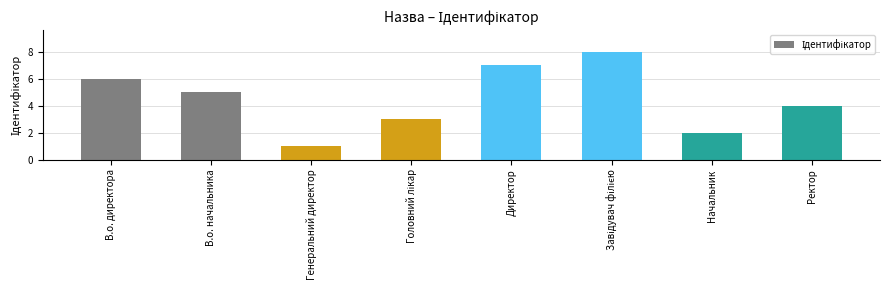

What is the sum of all values?

36